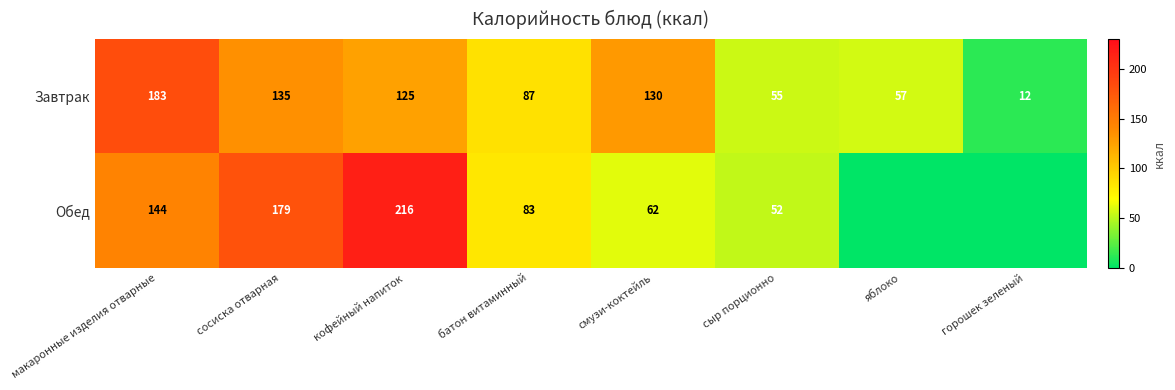

At кофейный напиток, list the series in order from largest to smallest.

Обед, Завтрак